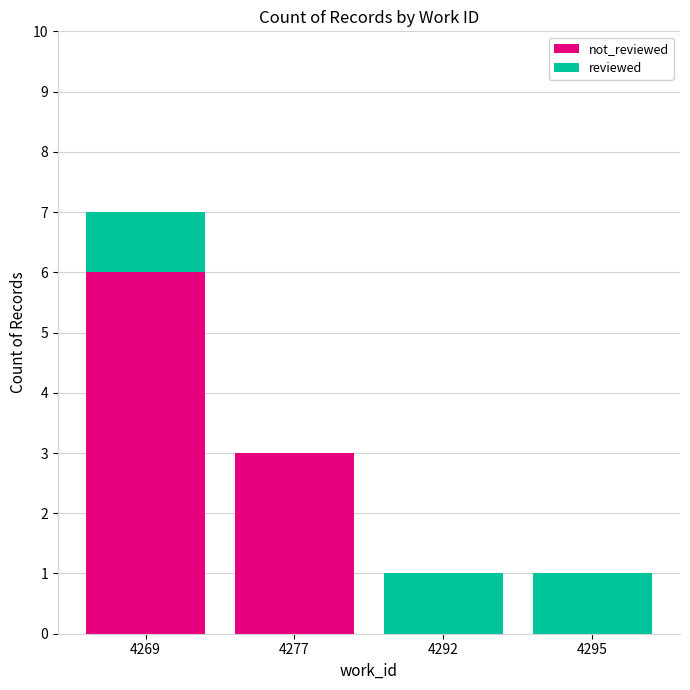

What is the total value across all series at 4292?

1